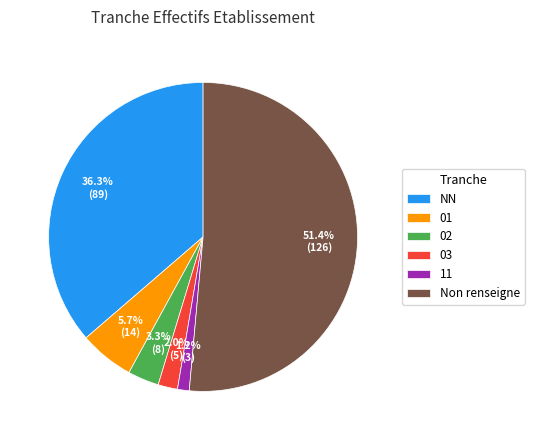

Between 03 and 11, which is larger?

03